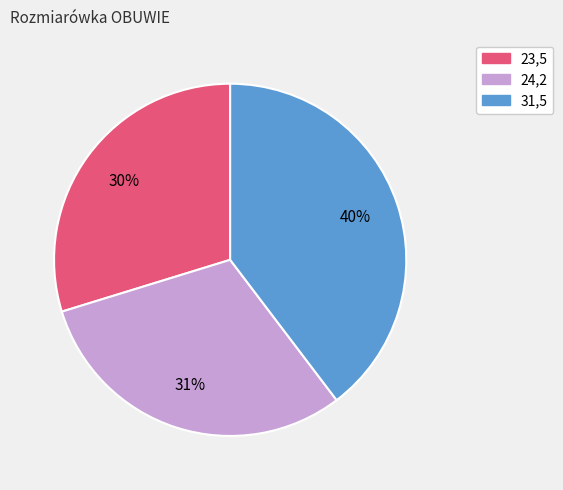

What percentage is the 24,2 slice, to the nearest percent?

31%